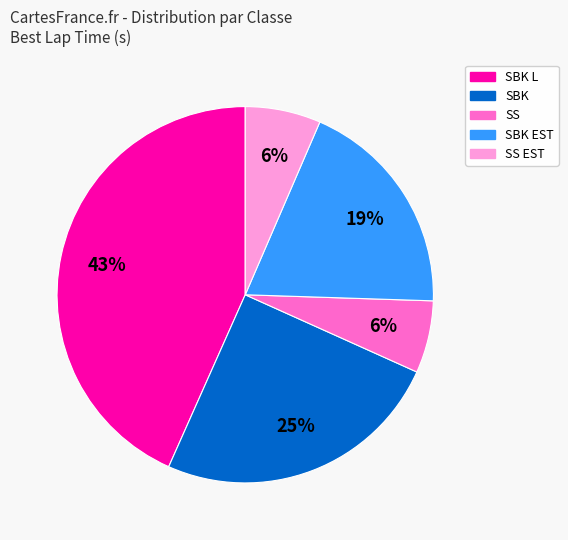

To the nearest percent, what is the average slice percentage?

20%